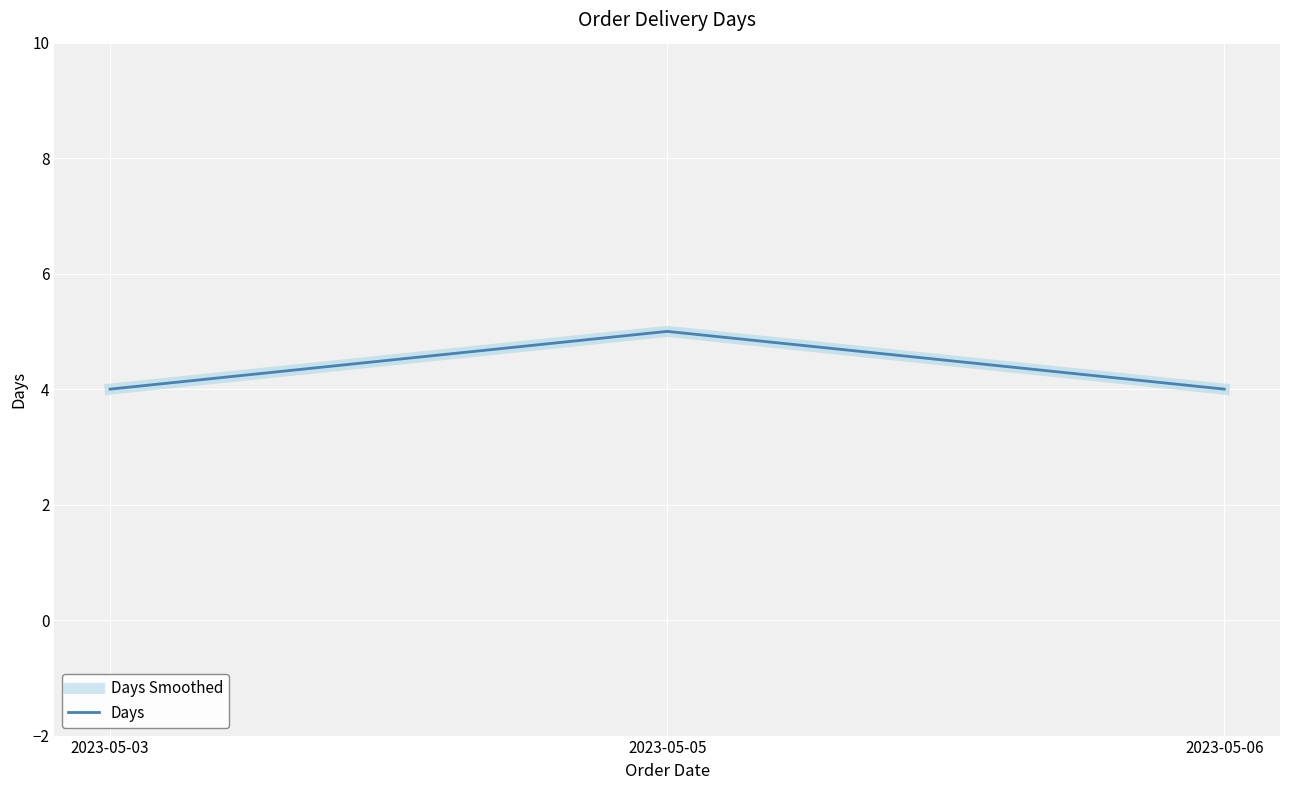

What is the value of the Days Smoothed point at the 1st from the left?

4